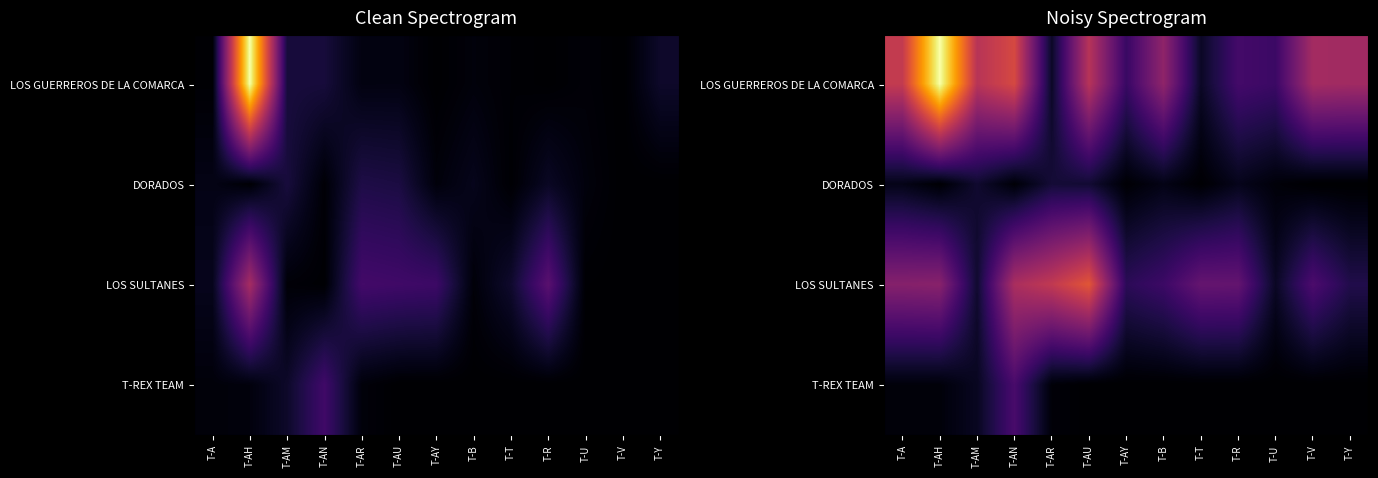

How many data points in LOS SULTANES are above 123599?

7